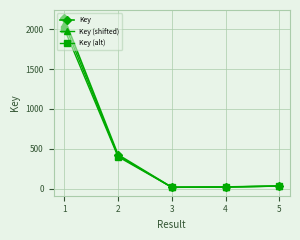

What is the spread (max minus min) of values at 2?

25.0